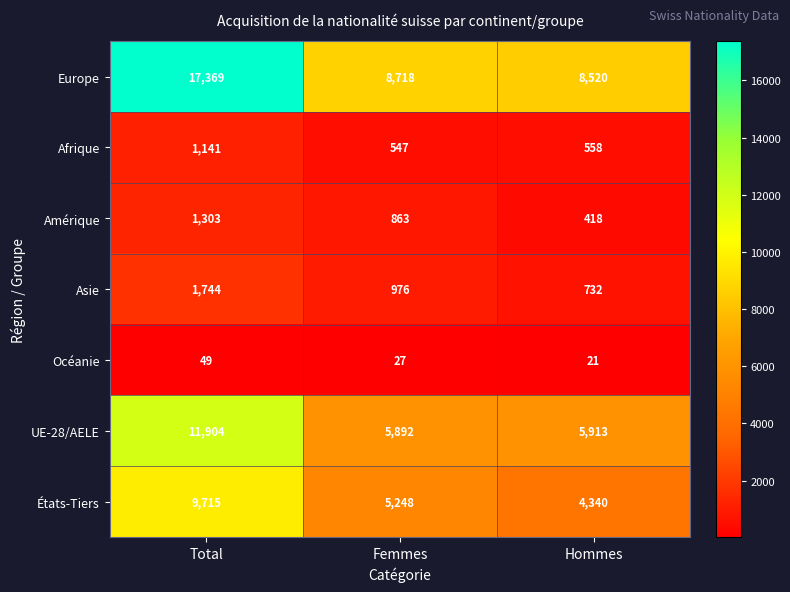

Read the Océanie value at Total.

49